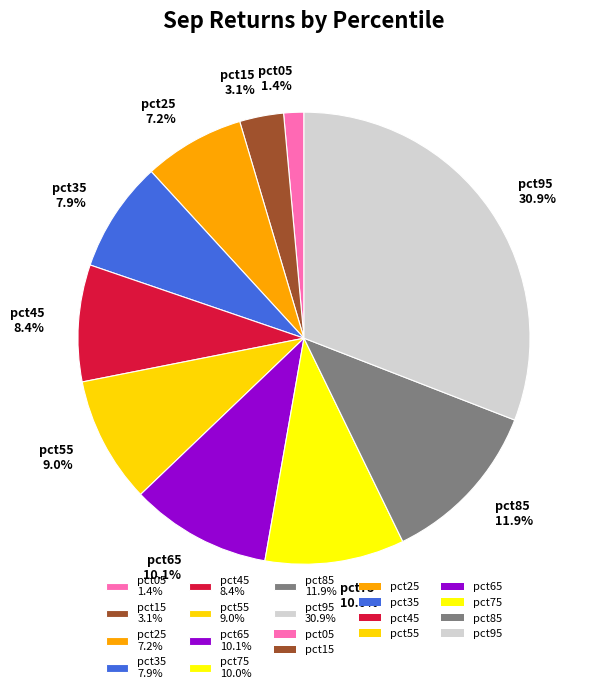

Which has a higher value, pct75 10.0% or pct85 11.9%?

pct85 11.9%